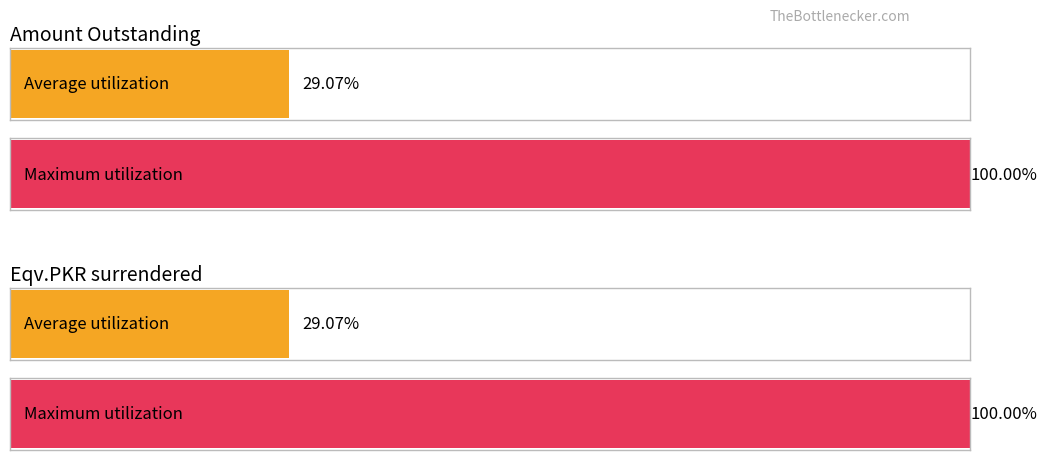

Are the bars horizontal?

Yes